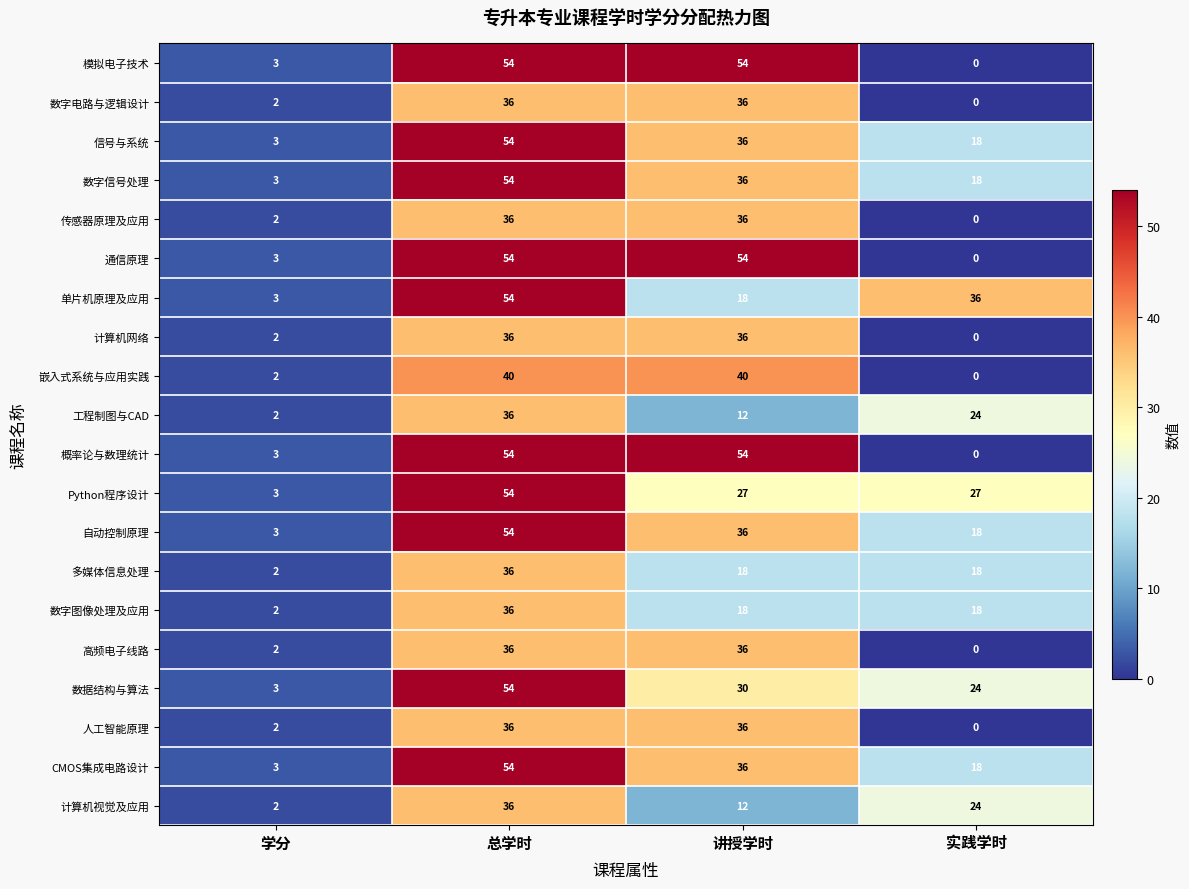

At how many categories does at least one series exceed 14?

3